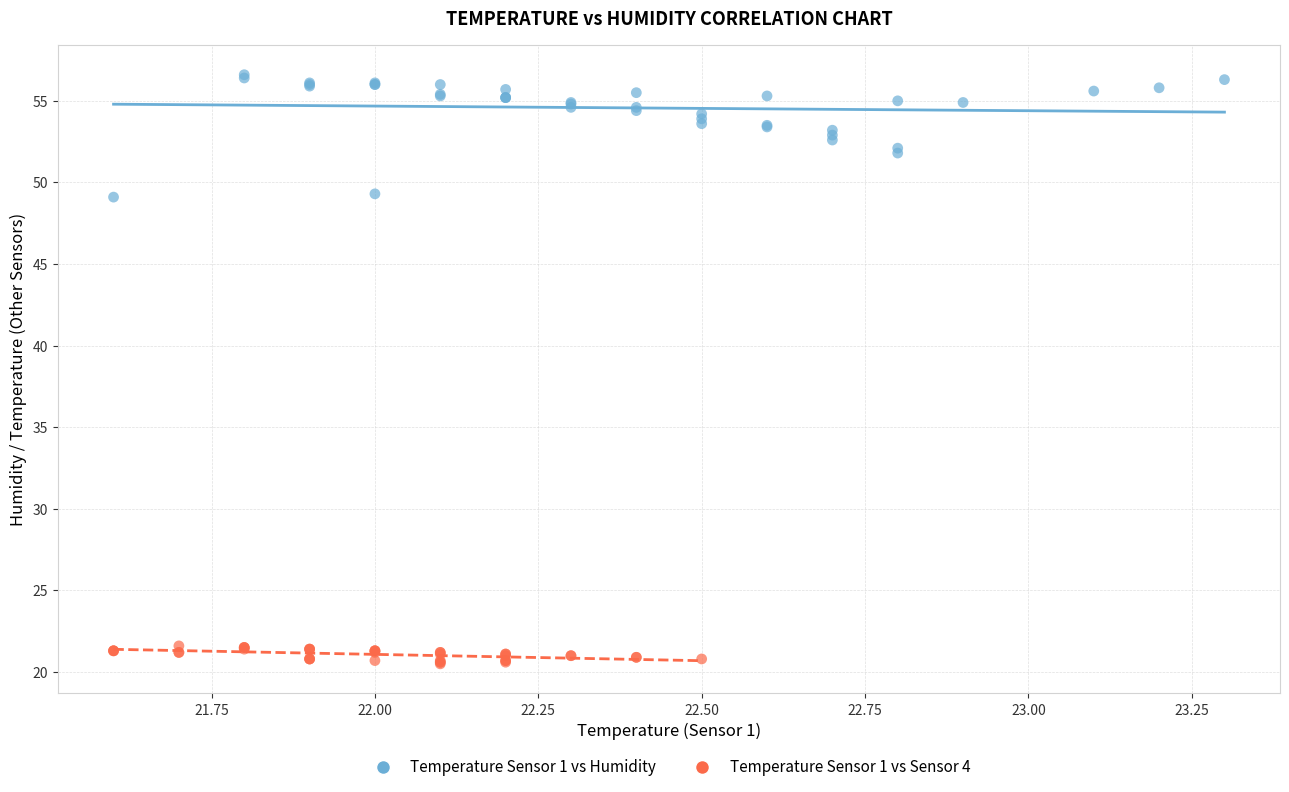

Which series reaches the minimum Y coordinate?

Temperature Sensor 1 vs Sensor 4